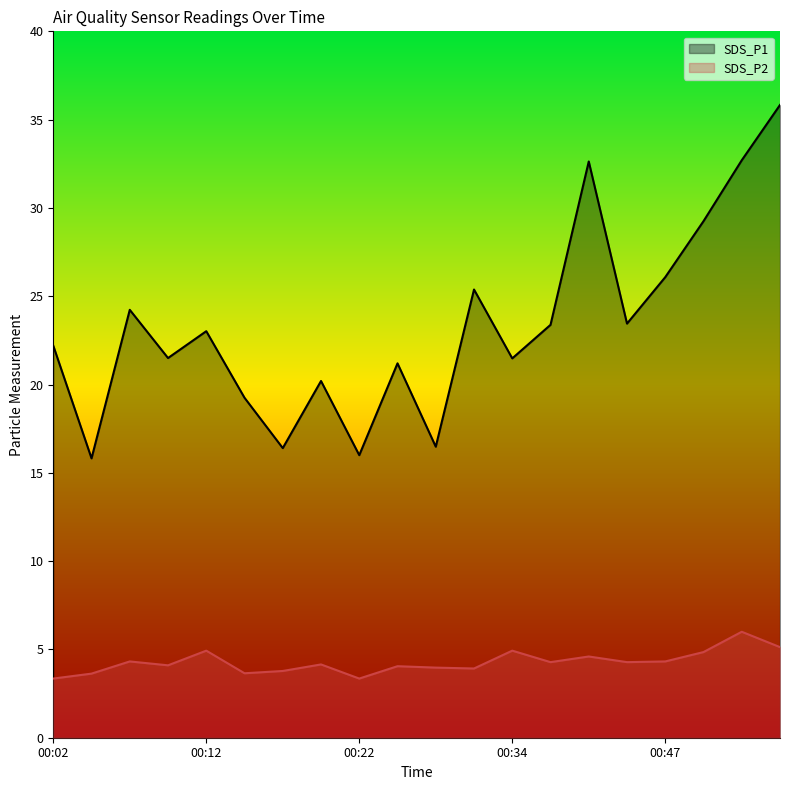

What is the difference between the SDS_P1 values at 00:29 and 00:14?

6.1